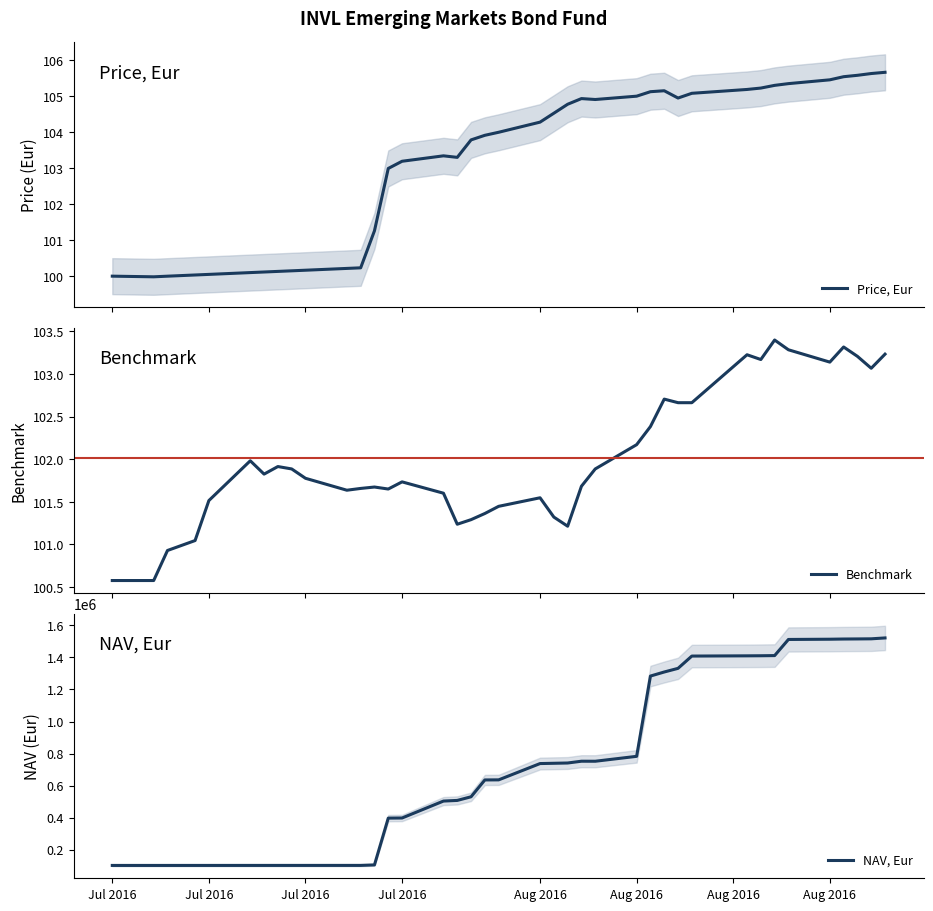

What is the minimum value for Price, Eur?

100.0